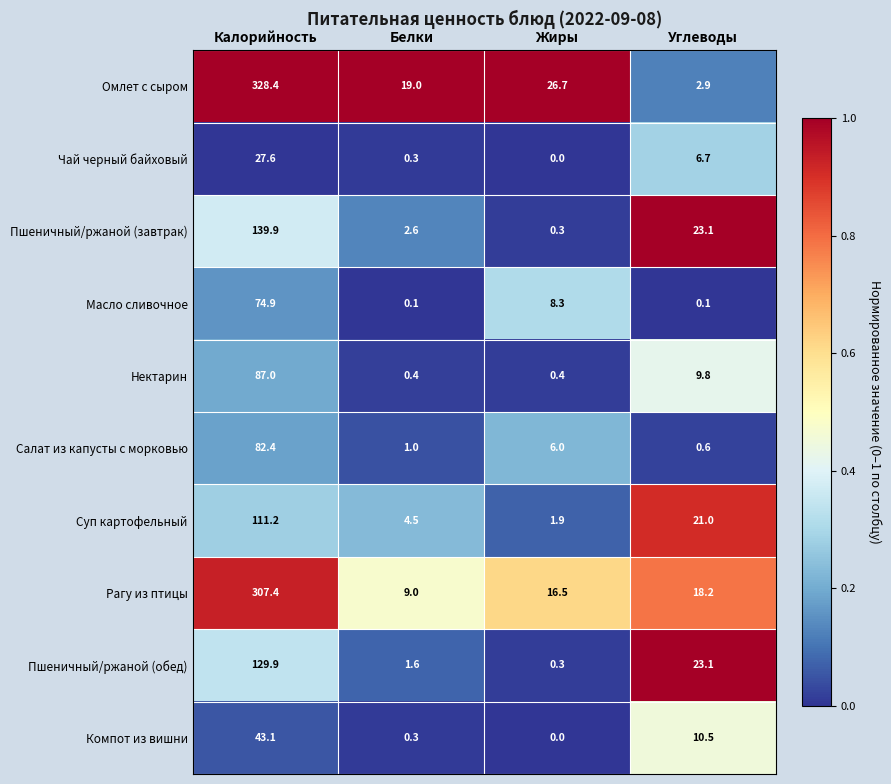

What is the total value across all series at Углеводы?

116.0